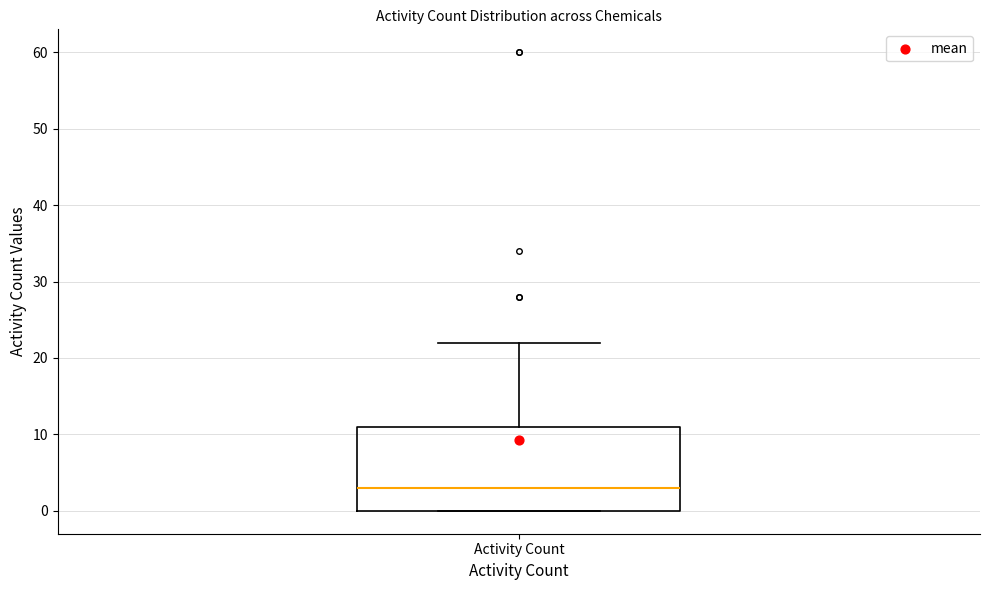

Read this box plot against the y-axis: the position of the median line, the range covered by the box, and the ends of both whiskers. The values are not printed on the chart, so give them approximately, as read against the axis.

median 3, box 0 to 11, whiskers 0 to 22